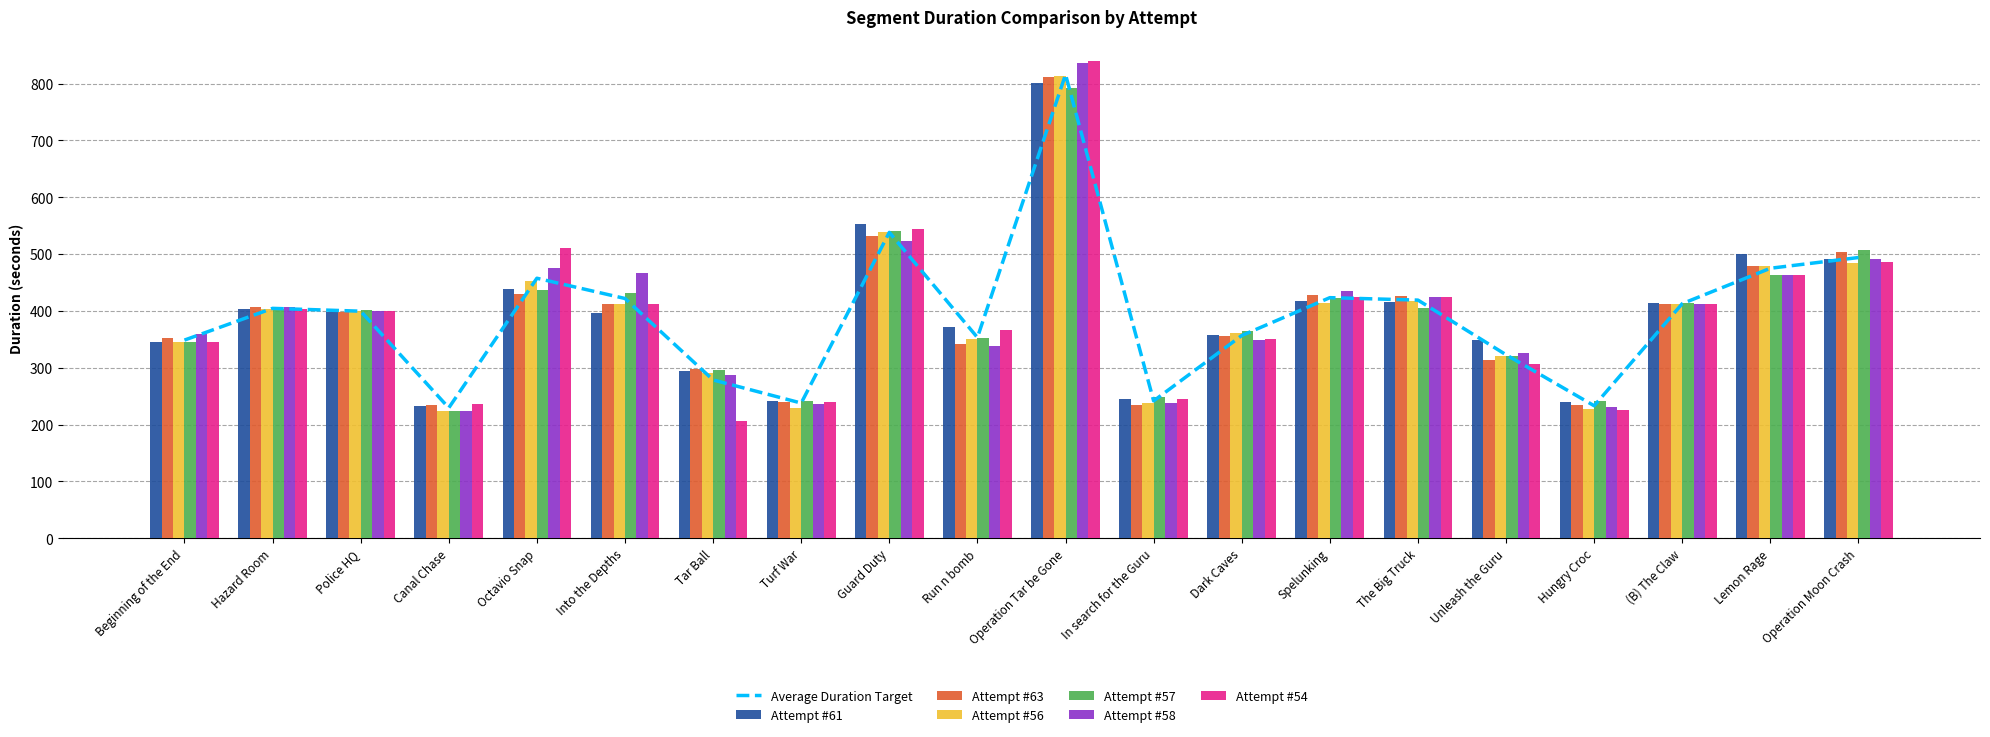

What position from the left is Run n bomb?

10